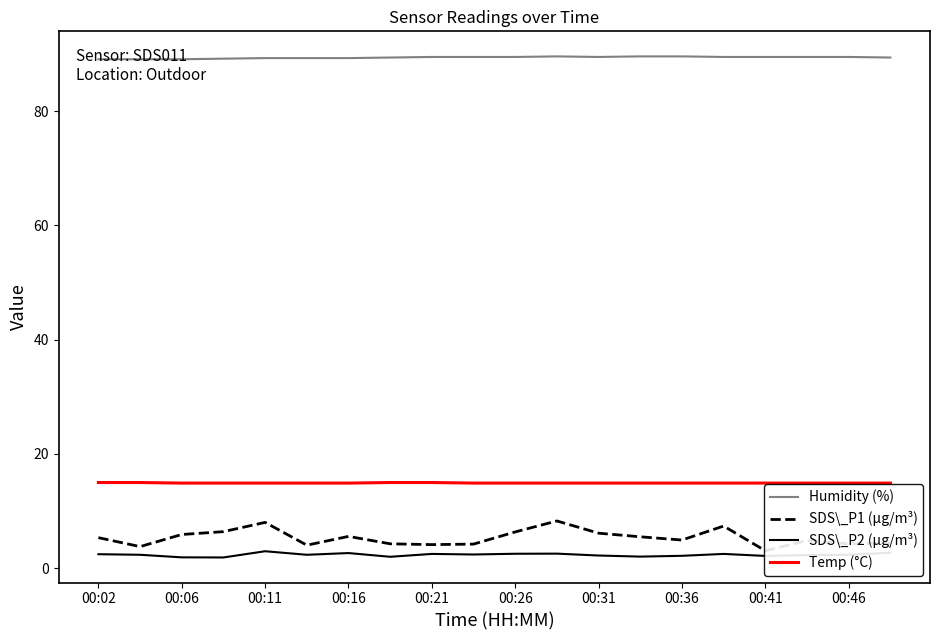

Is it true that Temp (°C) equals 14.9 at 00:26?

True